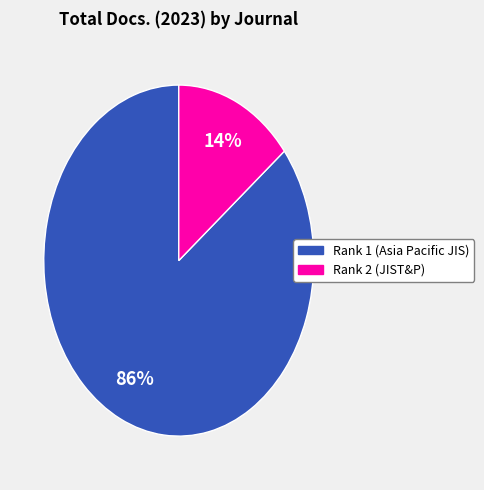

To the nearest percent, what is the average slice percentage?

50%